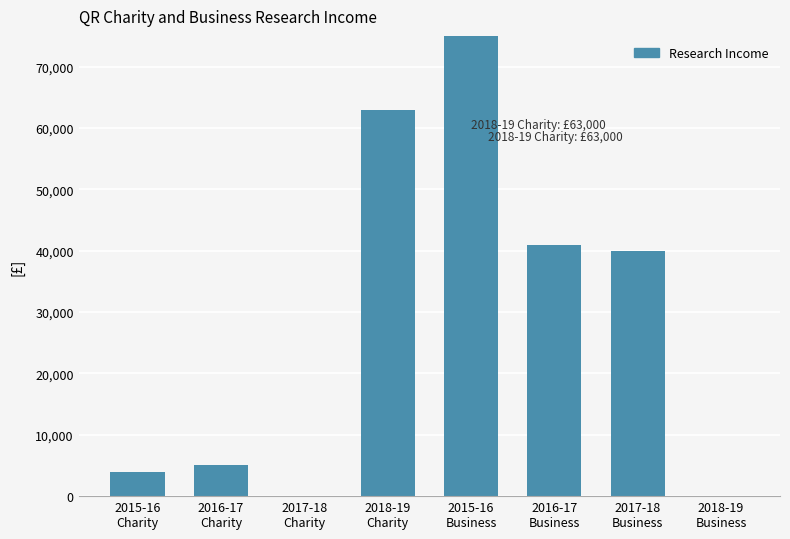

Which has a higher value, 2018-19
Business or 2016-17
Charity?

2016-17
Charity